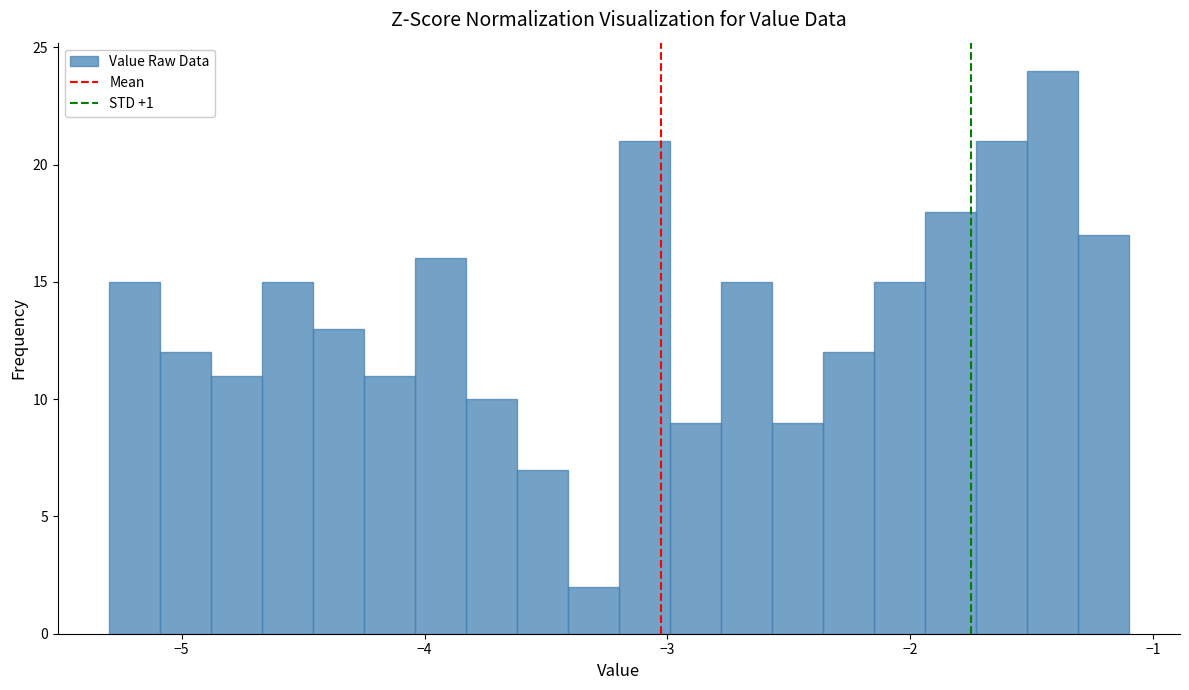

Read against the x-axis, roughly where is the centre of the tallest bar?

-1.4